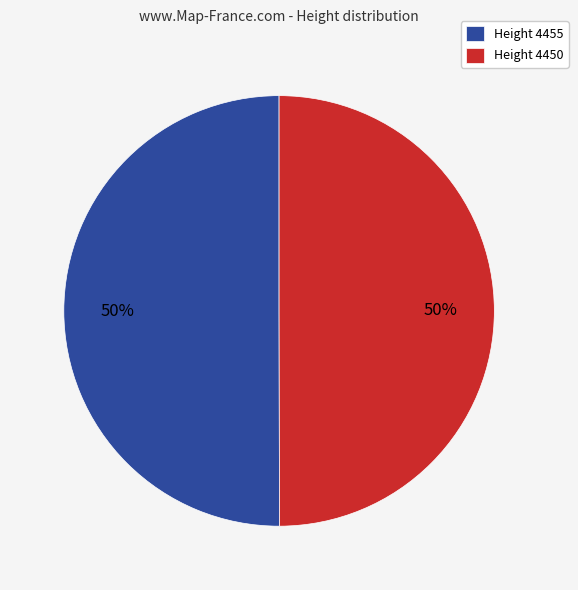

How many segments does this pie chart have?

2